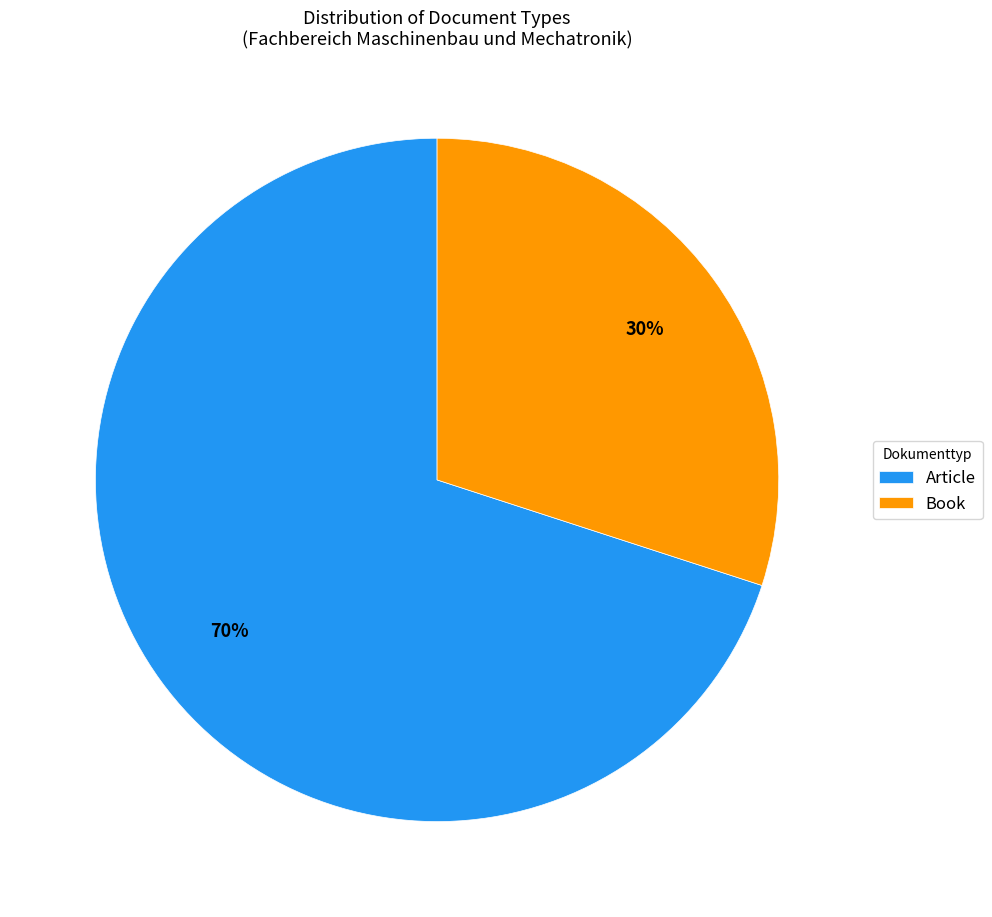

How many slices are in this pie chart?

2